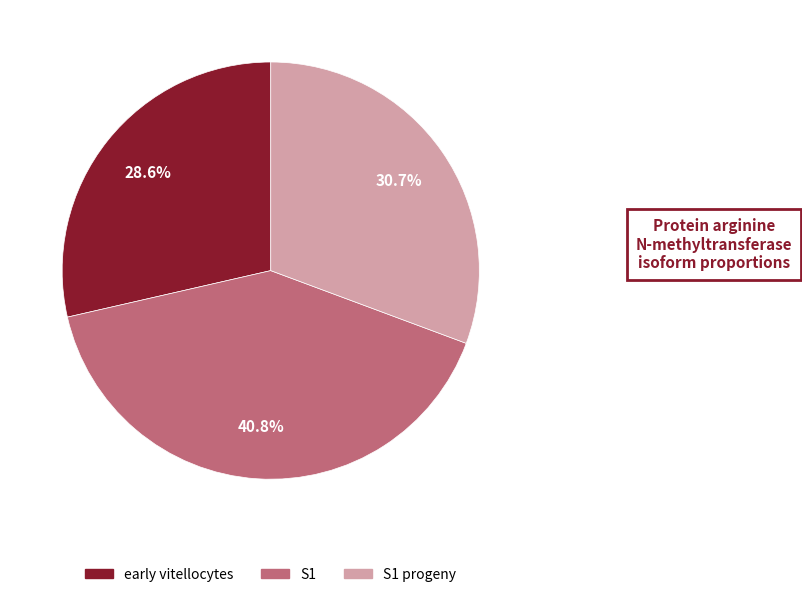

Does any single category account for the majority?

No